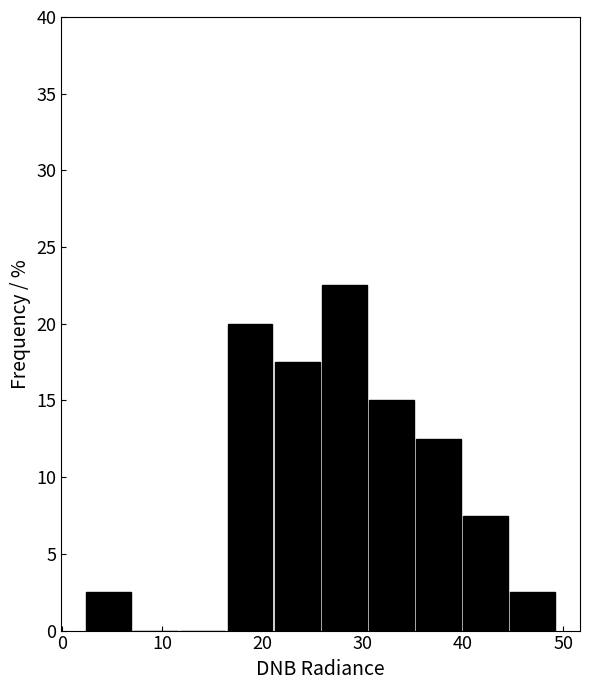

Over which range of the x-axis is the bar tallest?

26 to 31